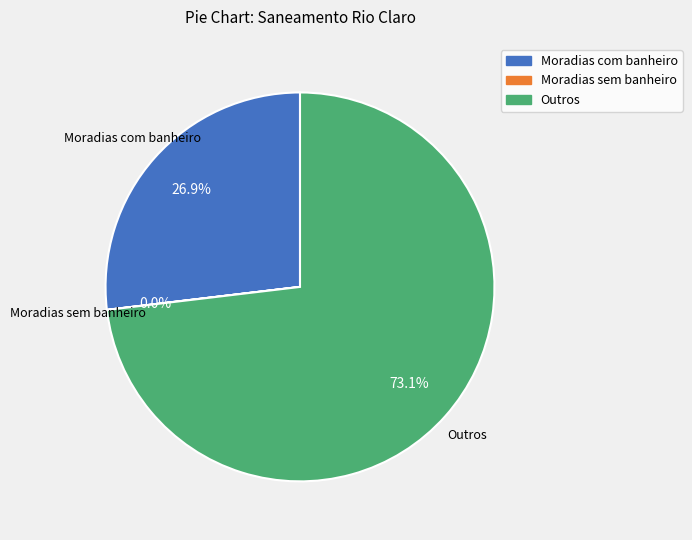

Is there a majority slice in this chart?

Yes